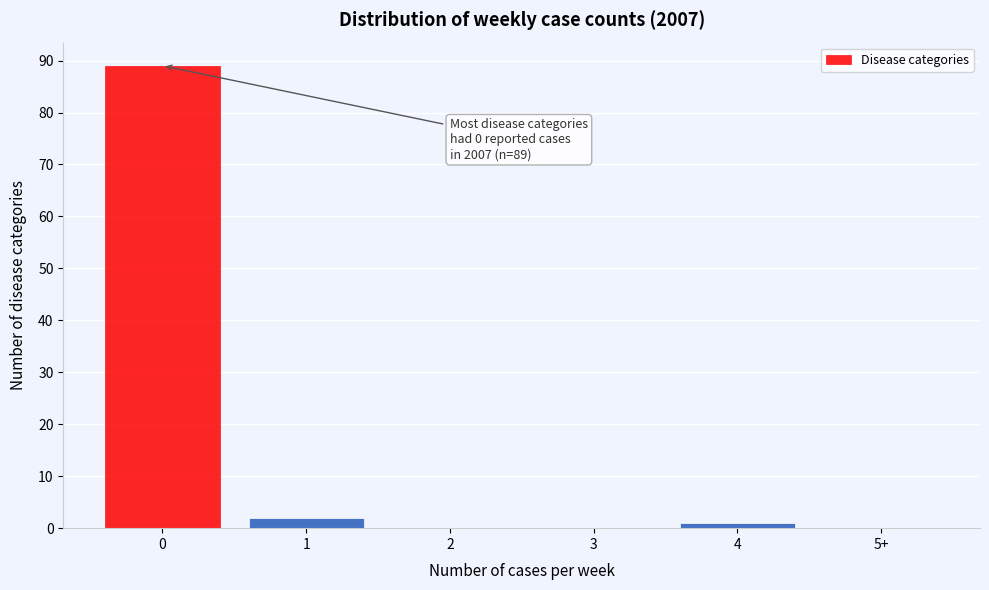

Reading left to right, list all the values displayed in this chart.

0=89	1=2	2=0	3=0	4=1	5+=0